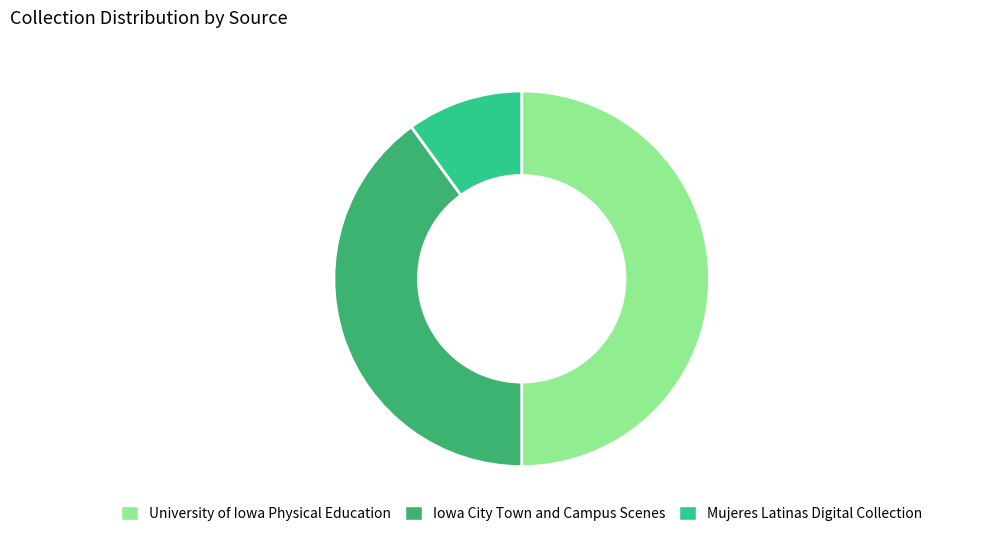

What is the change in value from Iowa City Town and Campus Scenes to Mujeres Latinas Digital Collection?

-1